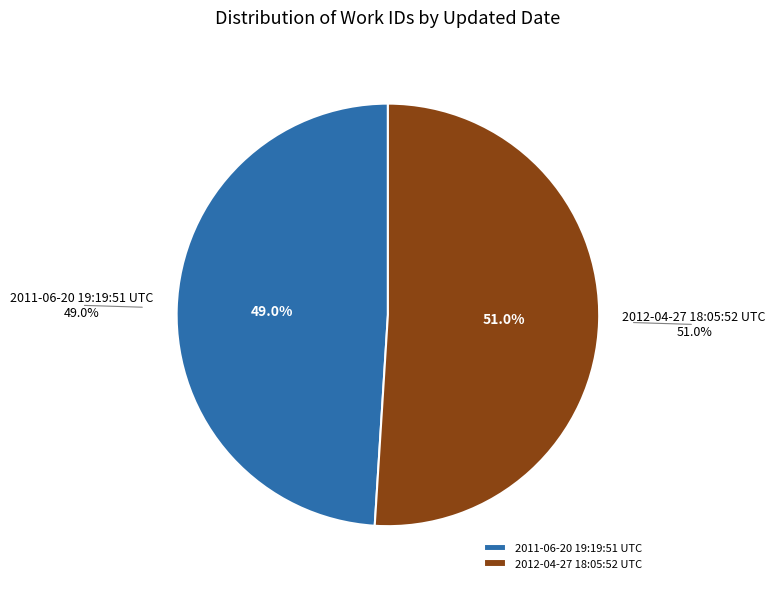

Is it true that 2012-04-27 18:05:52 UTC is 51% of the pie?

True